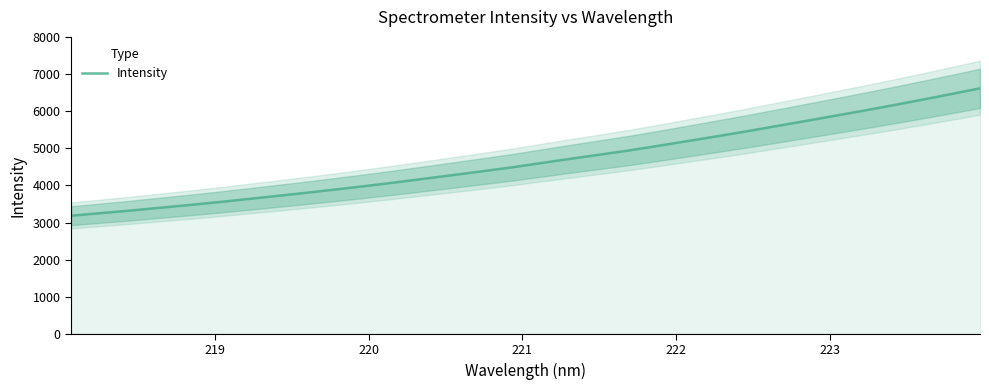

Does the chart display data point markers on the line(s)?

No